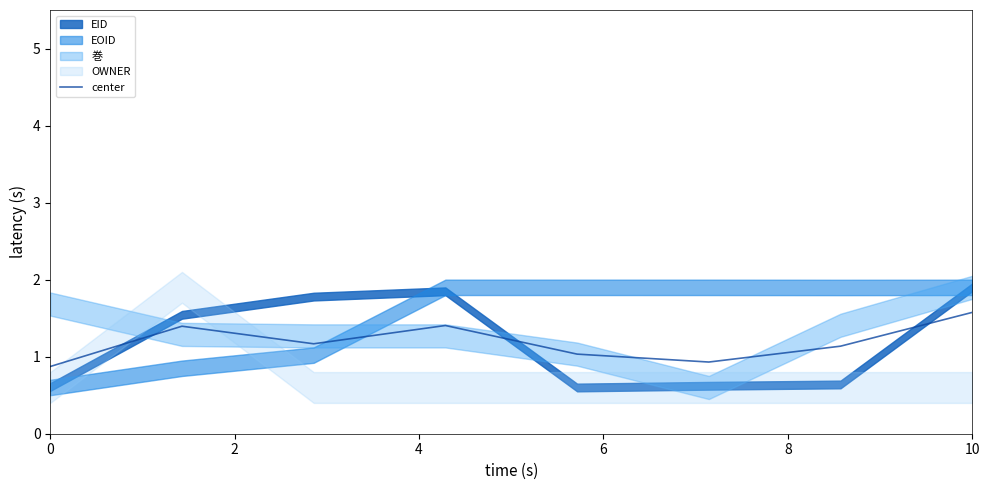

How many values are below 1?

2